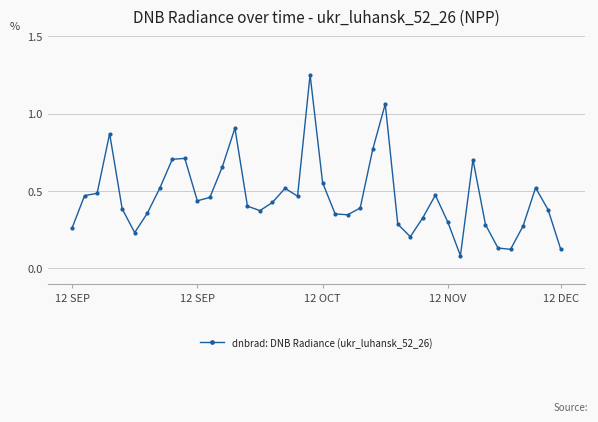

Does the chart display data point markers on the line(s)?

Yes